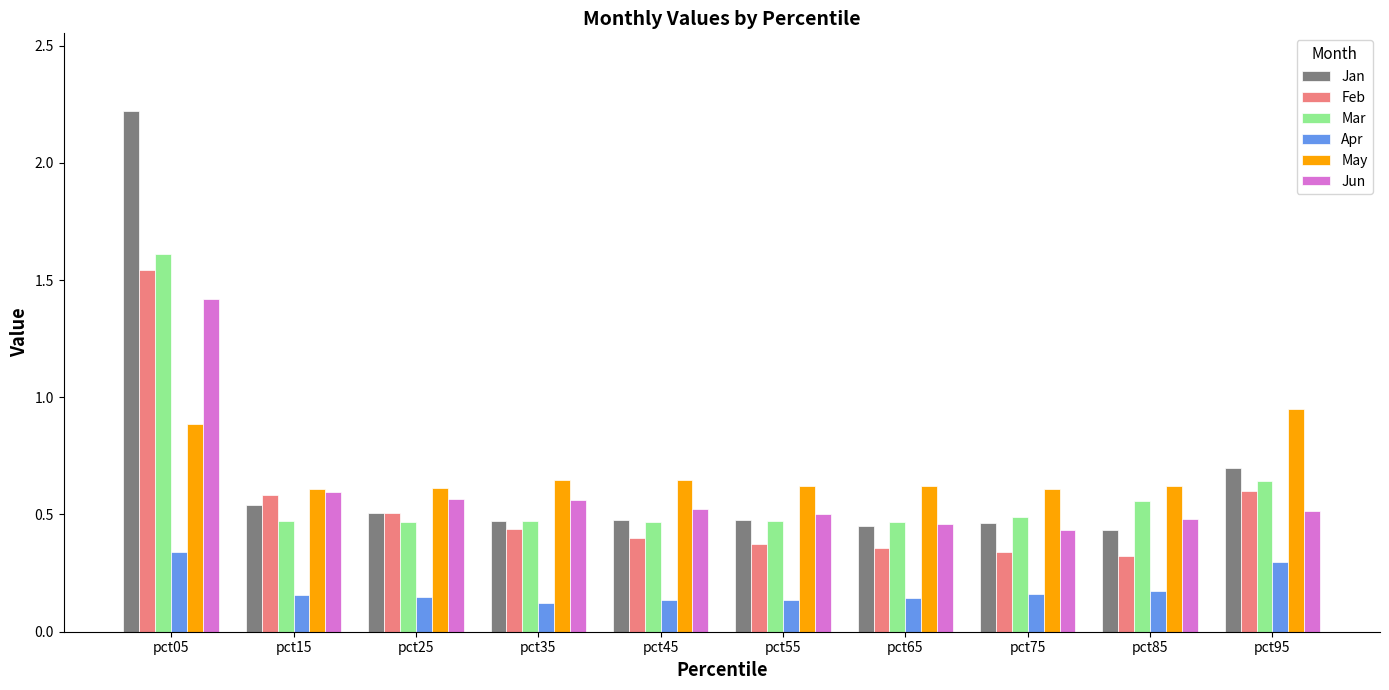

Between pct05 and pct85, which series saw the biggest shift?

Jan